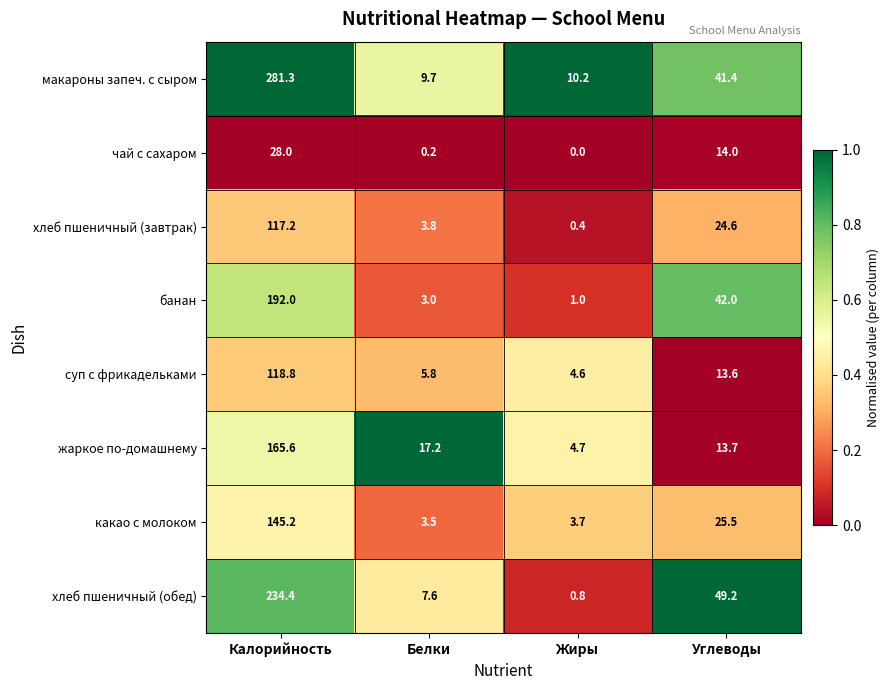

How many distinct data groups are displayed?

8